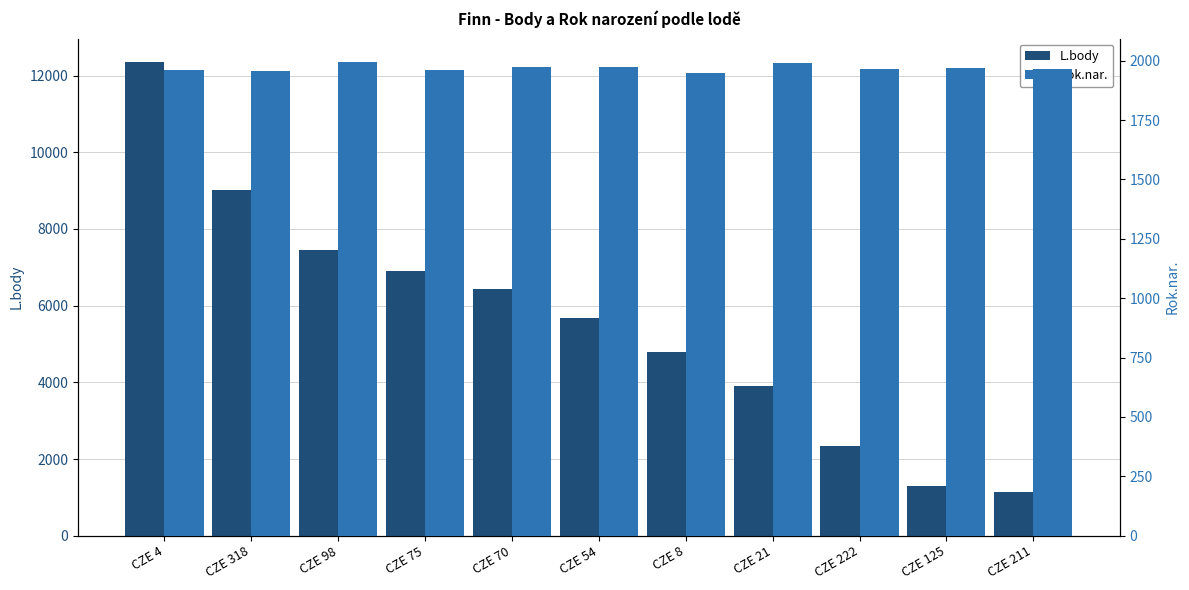

What is the difference between the maximum and minimum values in the Rok.nar. series?

46